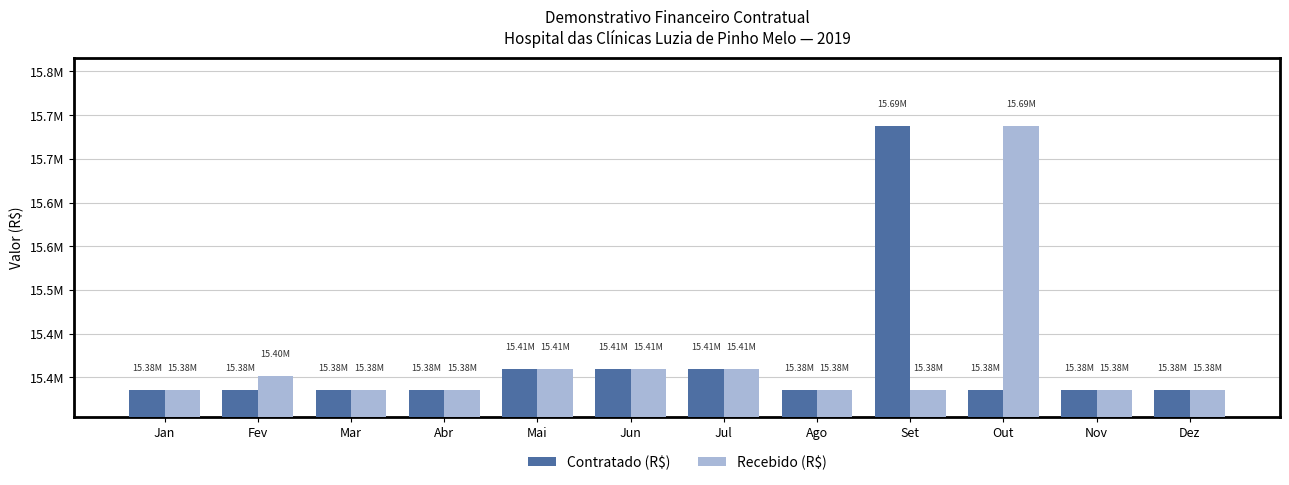

Rank the categories by Recebido (R$) value from highest to lowest.

Out, Mai, Jun, Jul, Fev, Jan, Mar, Abr, Ago, Set, Nov, Dez